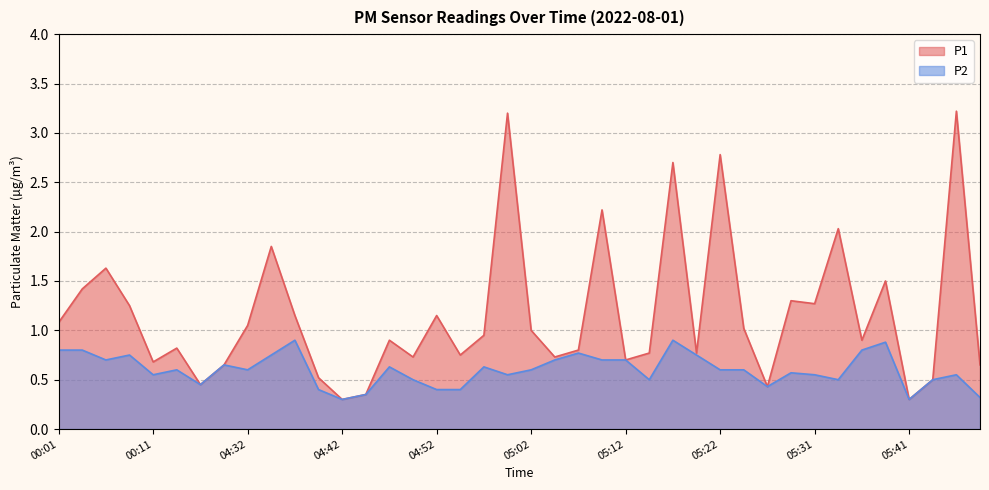

Rank the series at 00:13 from highest to lowest value.

P1, P2